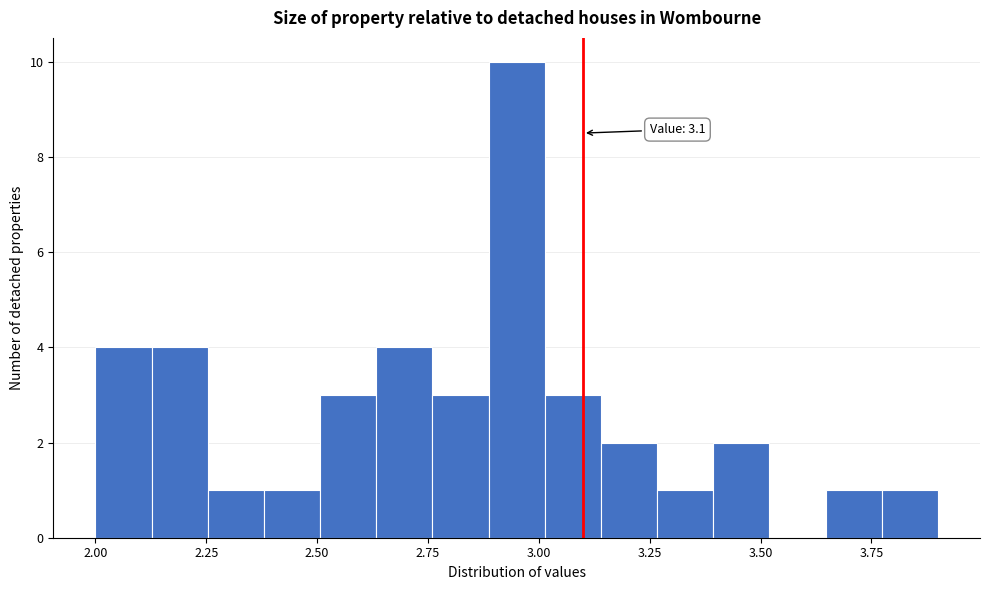

Around what value on the x-axis is the tallest bar? Give the approximate position of its centre, as read against the axis.

2.95